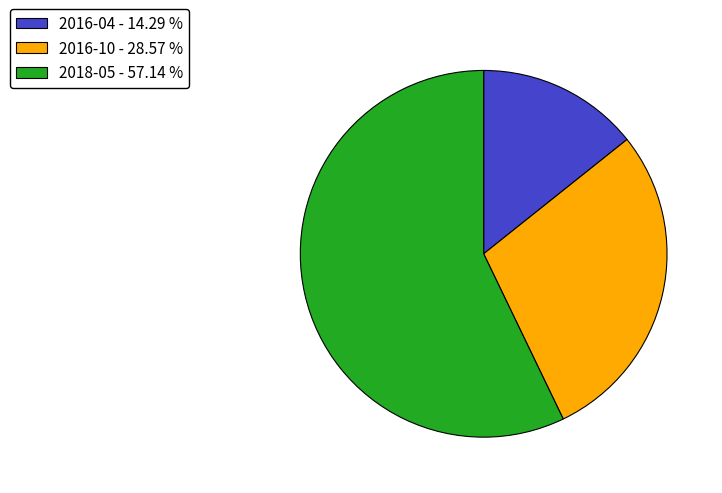

Is the sum of 2018-05 - 57.14 % and 2016-04 - 14.29 % greater than half?

Yes